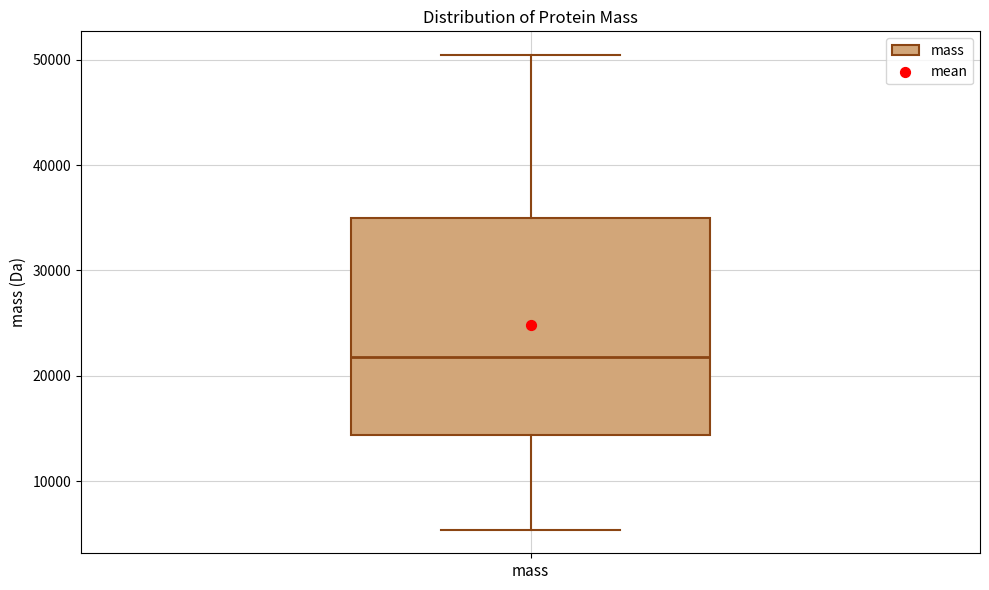

Read this box plot against the y-axis: the position of the median line, the range covered by the box, and the ends of both whiskers. The values are not printed on the chart, so give them approximately, as read against the axis.

median 22000, box 14000 to 35000, whiskers 5000 to 50000